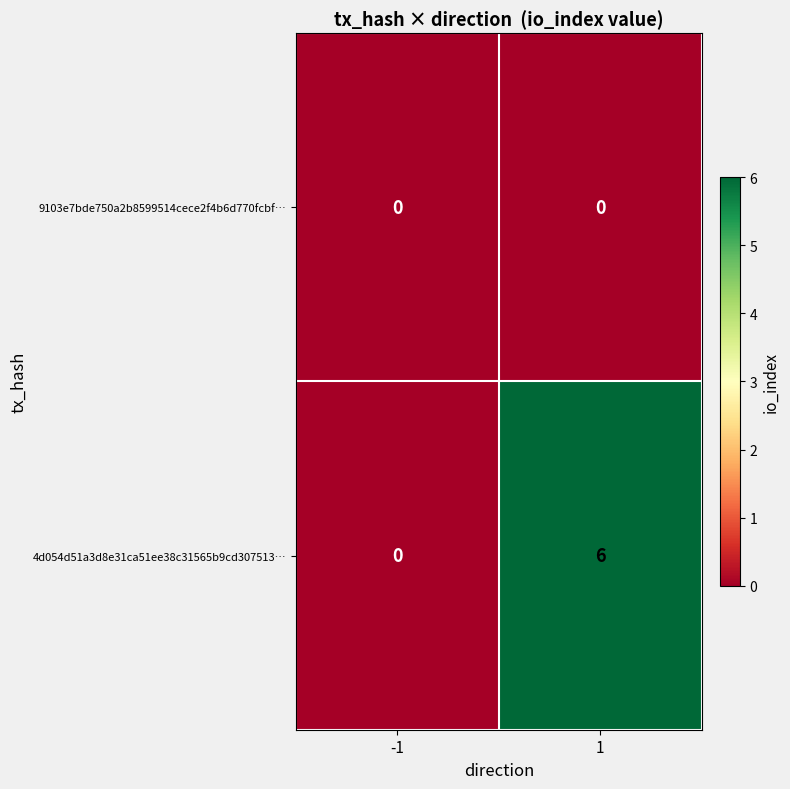

What is the maximum value shown in the chart?

6